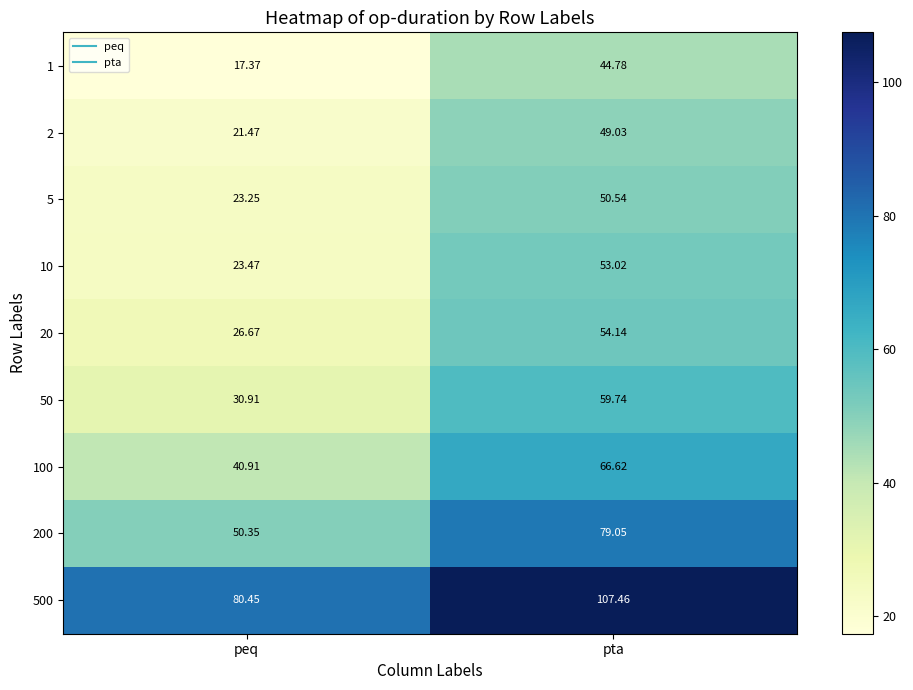

Where is 10 nearest to the value 38?

peq